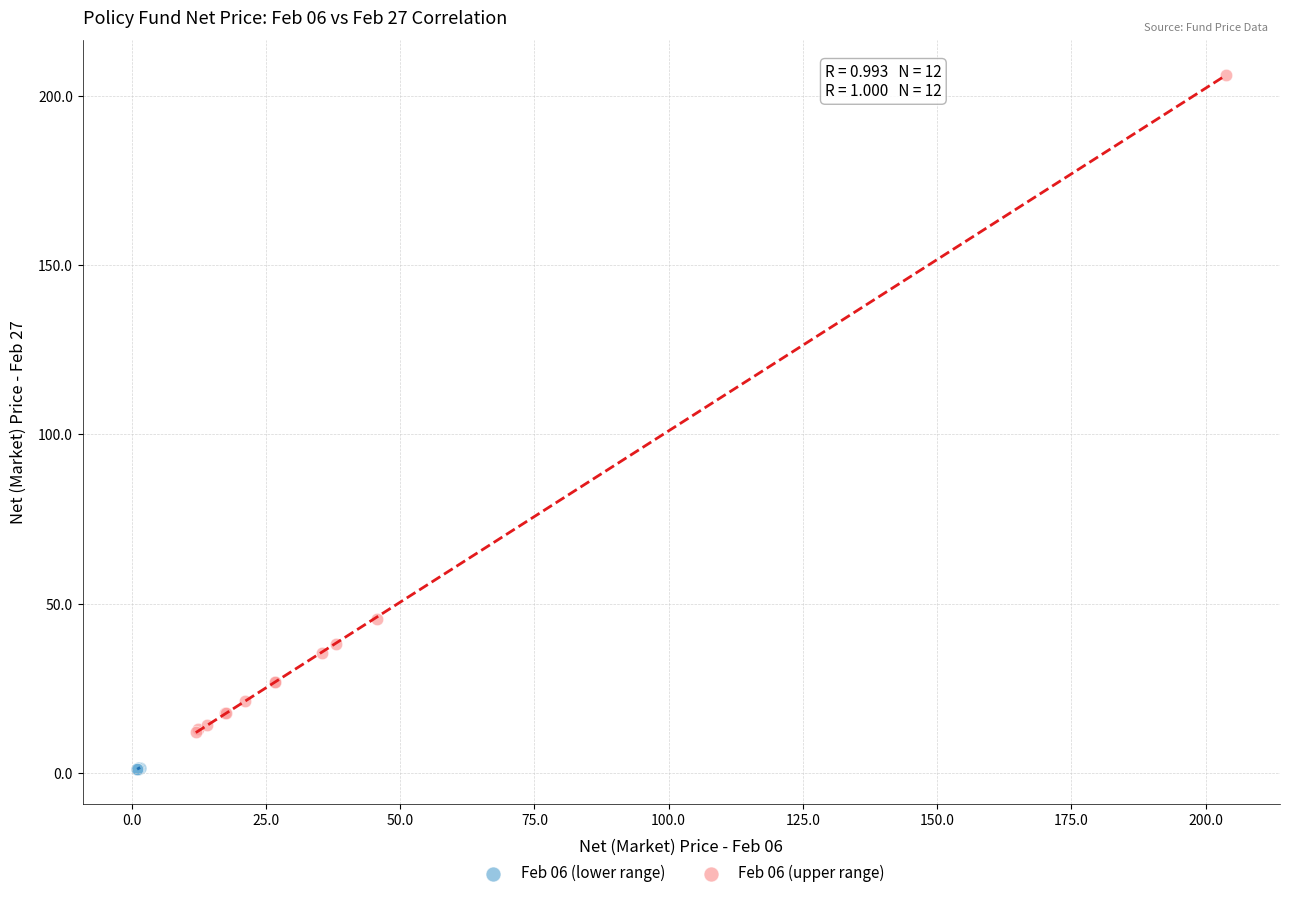

What are all the series names shown in the legend?

Feb 06 (lower range), Feb 06 (upper range)